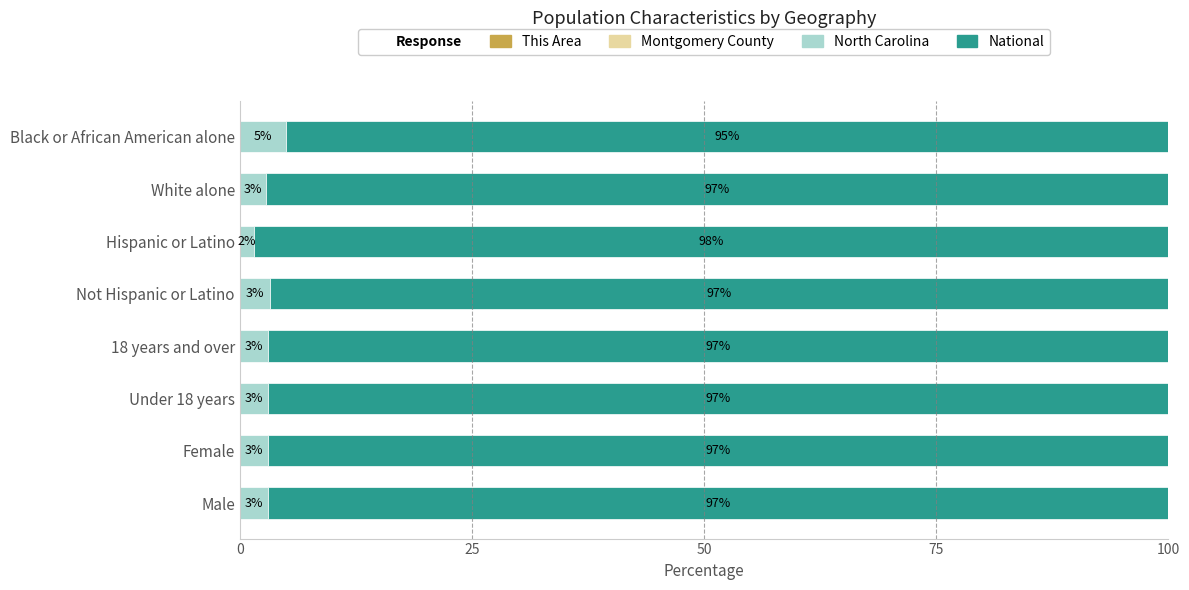

What is the total value across all series at Not Hispanic or Latino?

100.0